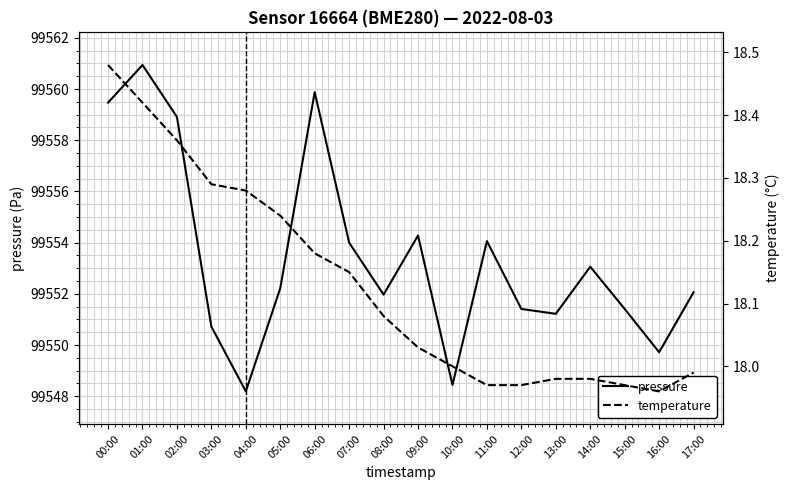

What is the difference between the pressure values at 01:00 and 03:00?

10.2